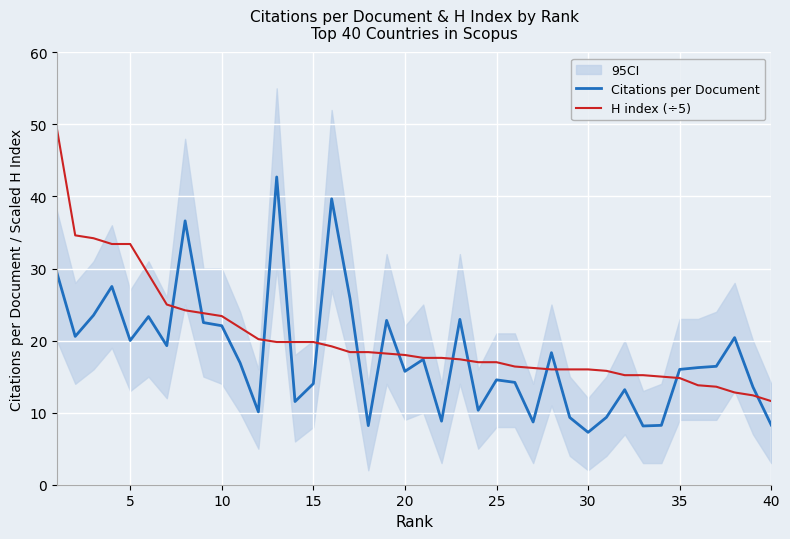

Reading left to right, what are all the values shown in this chart?

Citations per Document: 29.4	20.6	23.5	27.5	20.0	23.3	19.3	36.6	22.5	22.1	16.9	10.1	42.7	11.5	14.0	39.7	25.9	8.2	22.8	15.7	17.4	8.8	22.9	10.3	14.6	14.2	8.7	18.3	9.3	7.3	9.3	13.2	8.2	8.2	16.0	16.2	16.4	20.4	13.6	8.3
H index (÷5): 49.4	34.6	34.2	33.4	33.4	29.2	25.0	24.2	23.8	23.4	21.8	20.2	19.8	19.8	19.8	19.2	18.4	18.4	18.2	18.0	17.6	17.6	17.4	17.0	17.0	16.4	16.2	16.0	16.0	16.0	15.8	15.2	15.2	15.0	14.8	13.8	13.6	12.8	12.4	11.6